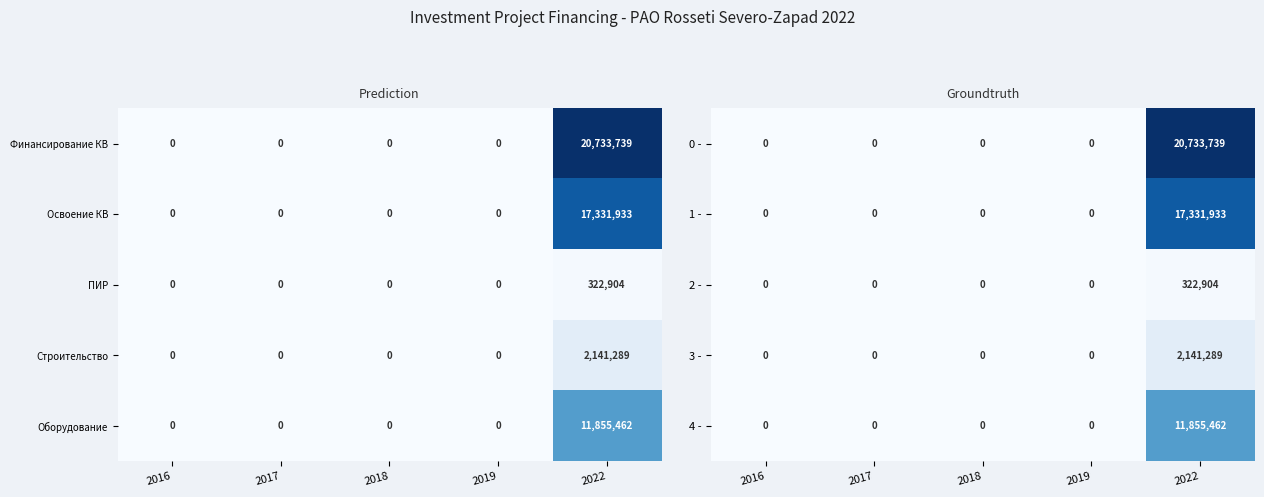

How many categories are shown in the chart?

5